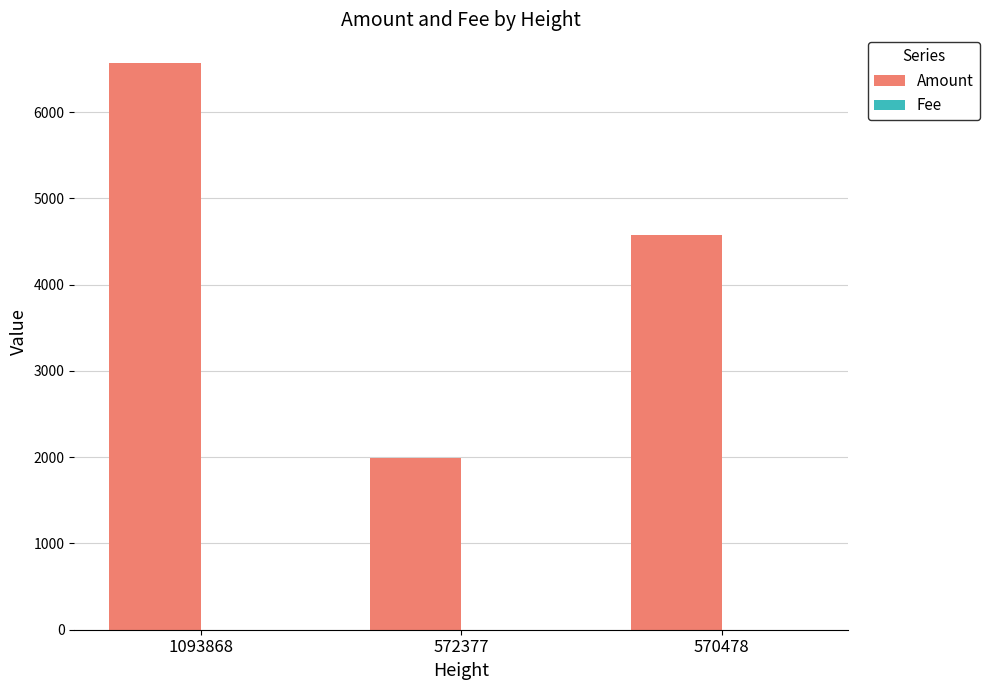

Does the chart contain stacked bars?

No